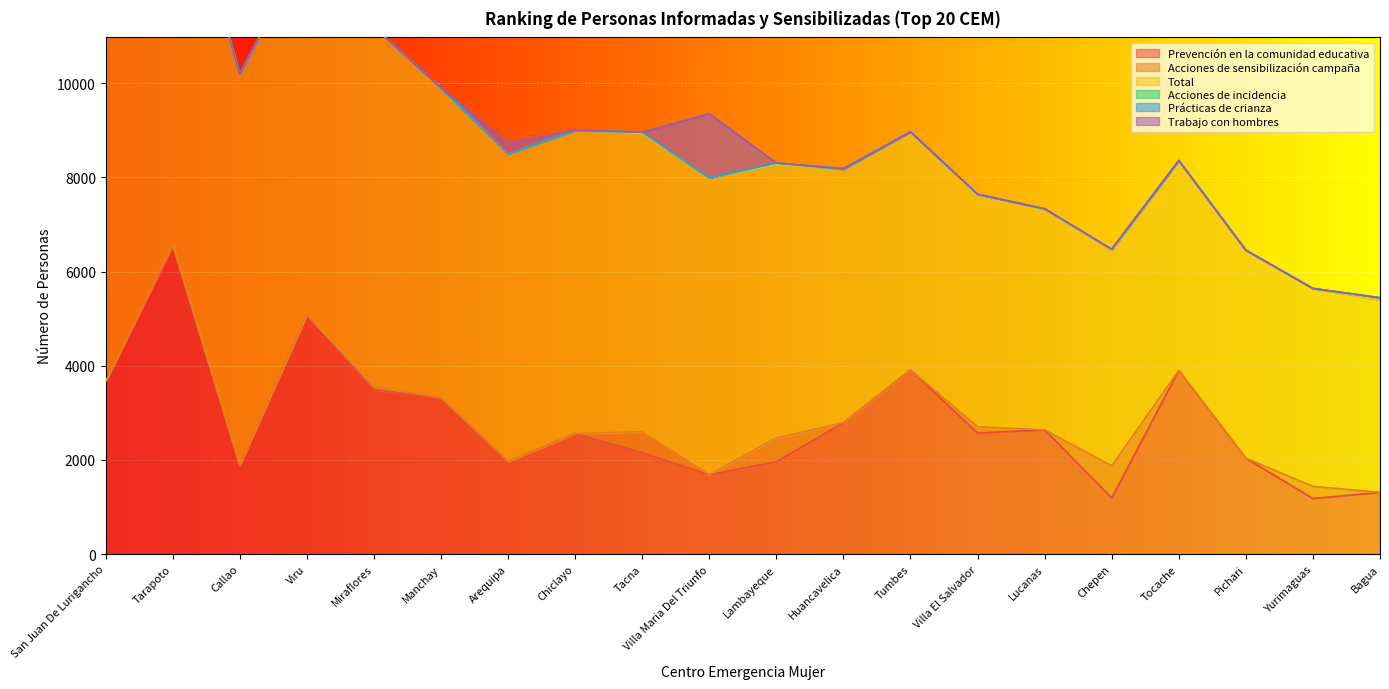

What are all the series names shown in the legend?

Prevención en la comunidad educativa, Acciones de sensibilización campaña, Total, Acciones de incidencia, Prácticas de crianza, Trabajo con hombres